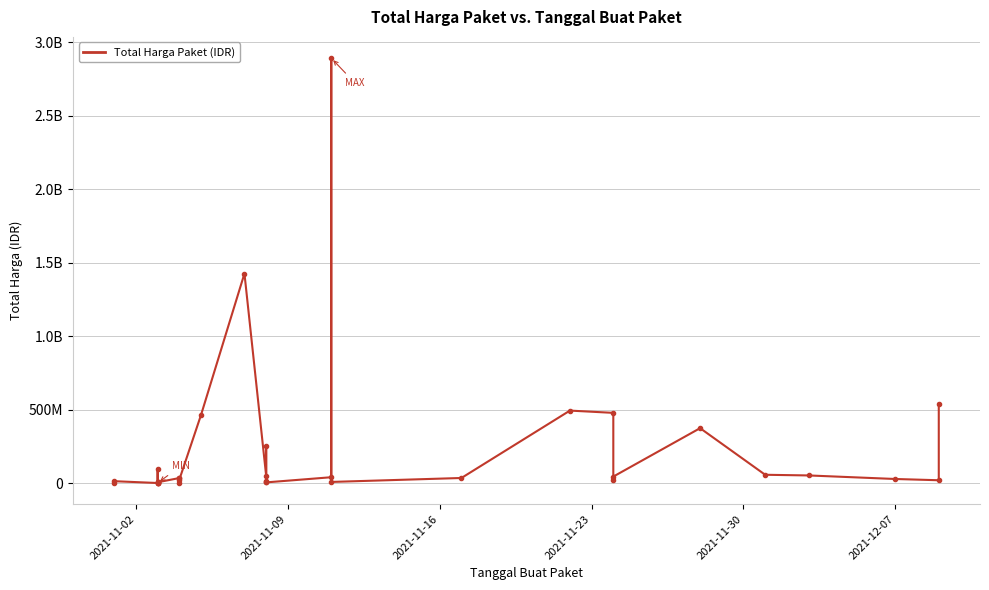

Does the chart have visible grid lines?

Yes